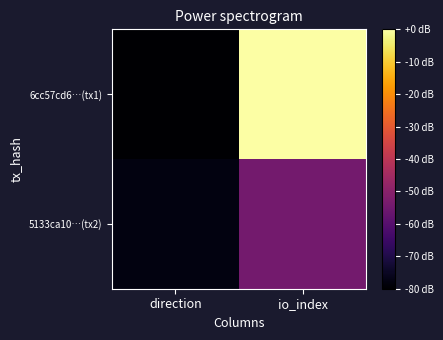

Count the number of data series in this chart.

2